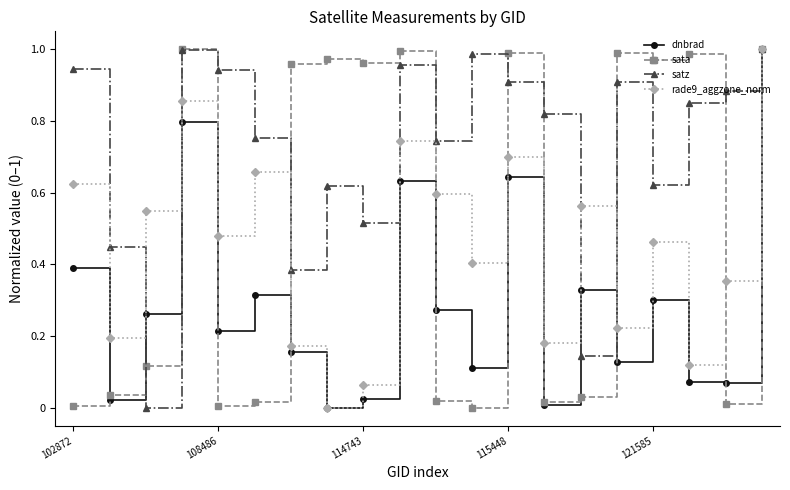

In rade9_aggzone_norm, how many points are higher than both neighbors (excluding endpoints)?

6